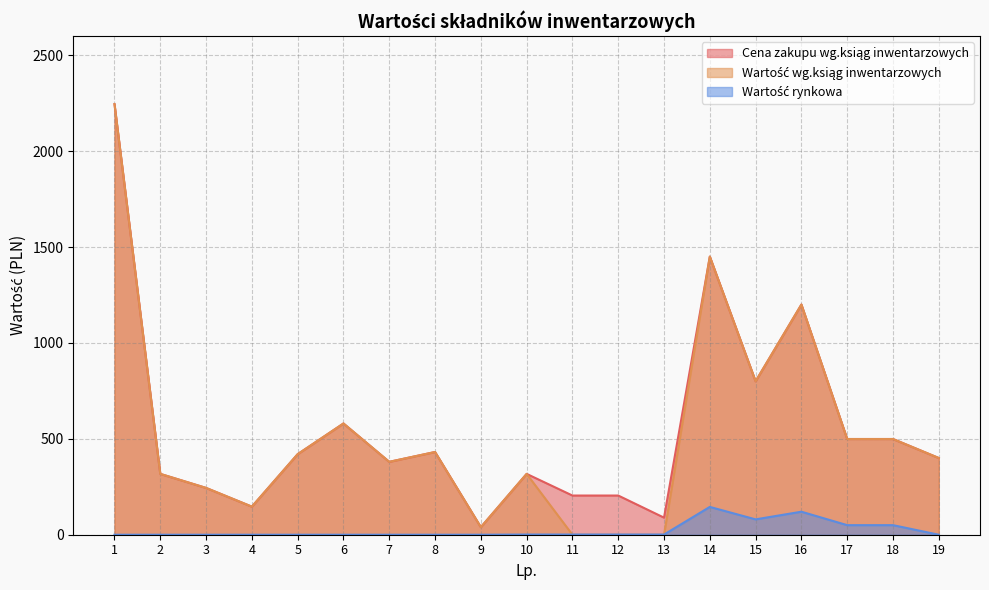

List the series in order of their peak value, lowest first.

Wartość rynkowa, Cena zakupu wg.ksiąg inwentarzowych, Wartość wg.ksiąg inwentarzowych